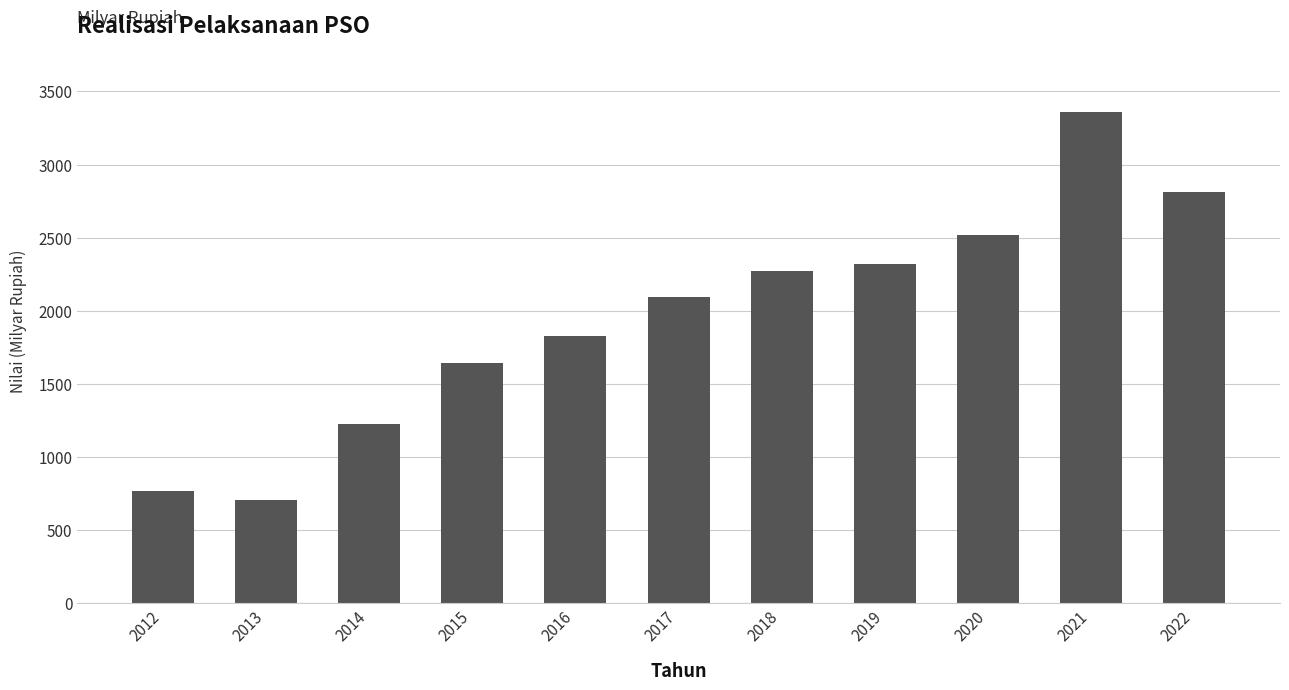

Reading left to right, list all the values displayed in this chart.

2012=770.0	2013=705.0	2014=1224.0	2015=1642.0	2016=1827.0	2017=2094.0	2018=2270.0	2019=2321.0	2020=2519.0	2021=3362.0	2022=2809.5